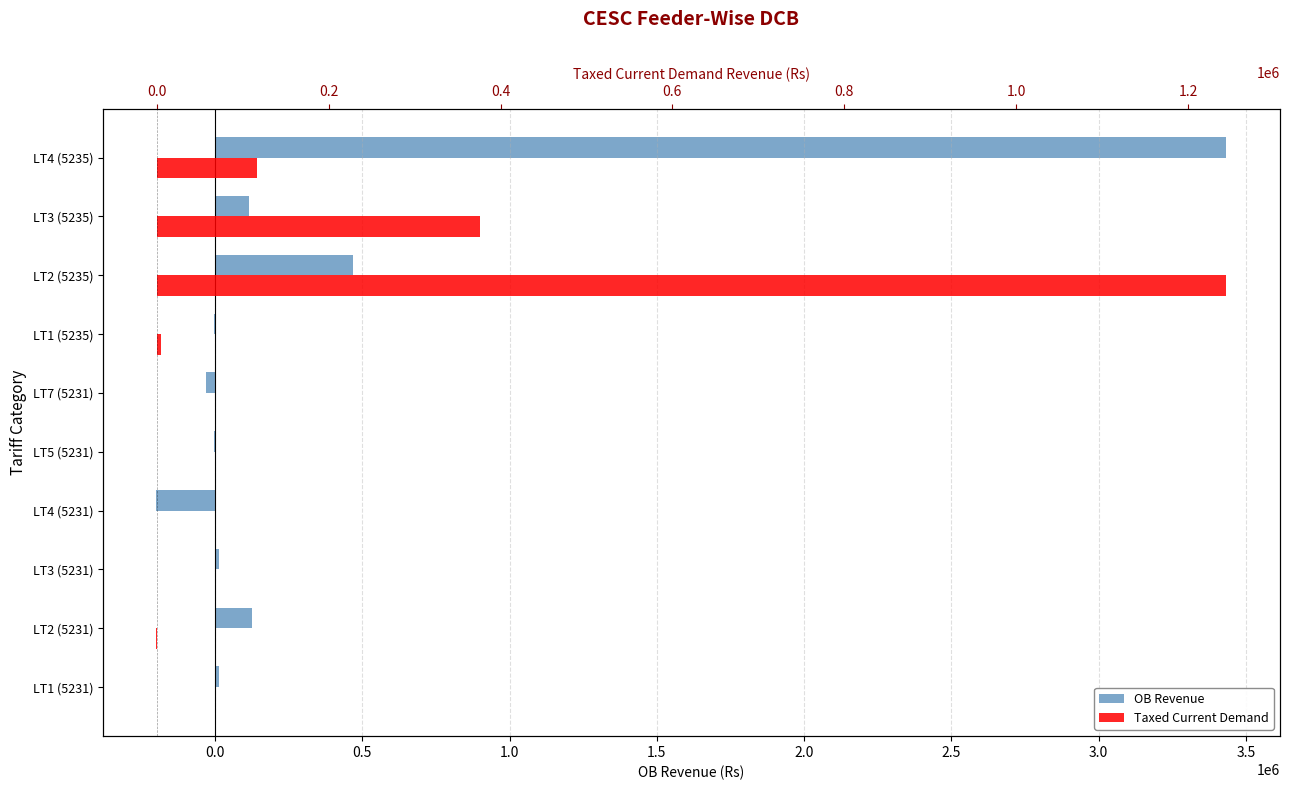

Does the chart contain any negative values?

Yes